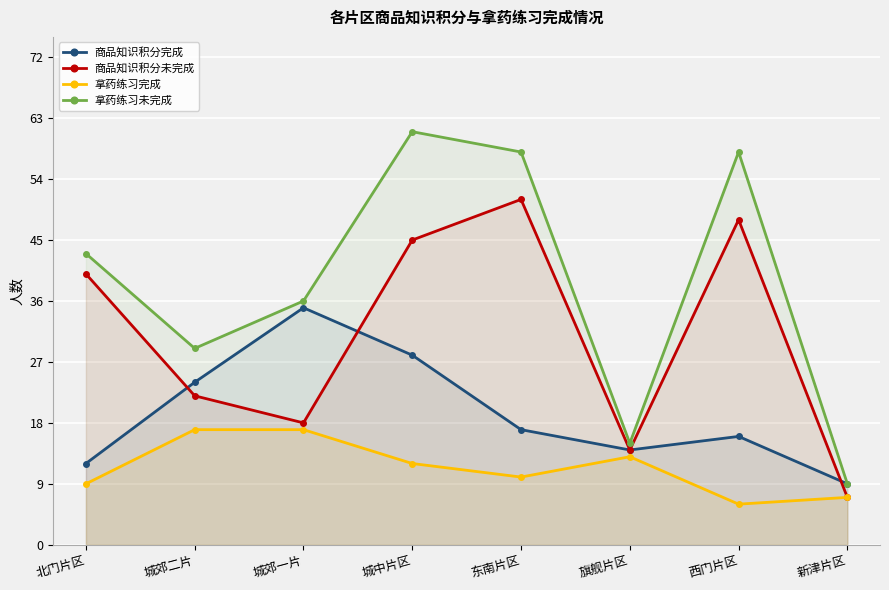

The value of 商品知识积分完成 at 城郊一片 is 10. True or false?

False